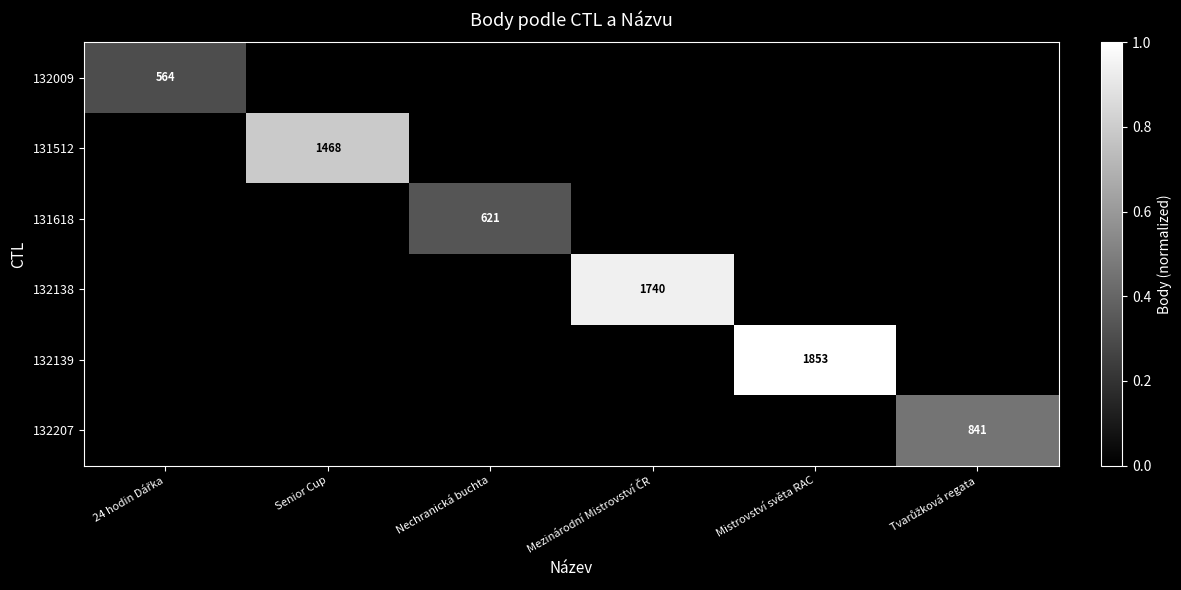

List the series in order of their peak value, lowest first.

132009, 131618, 132207, 131512, 132138, 132139